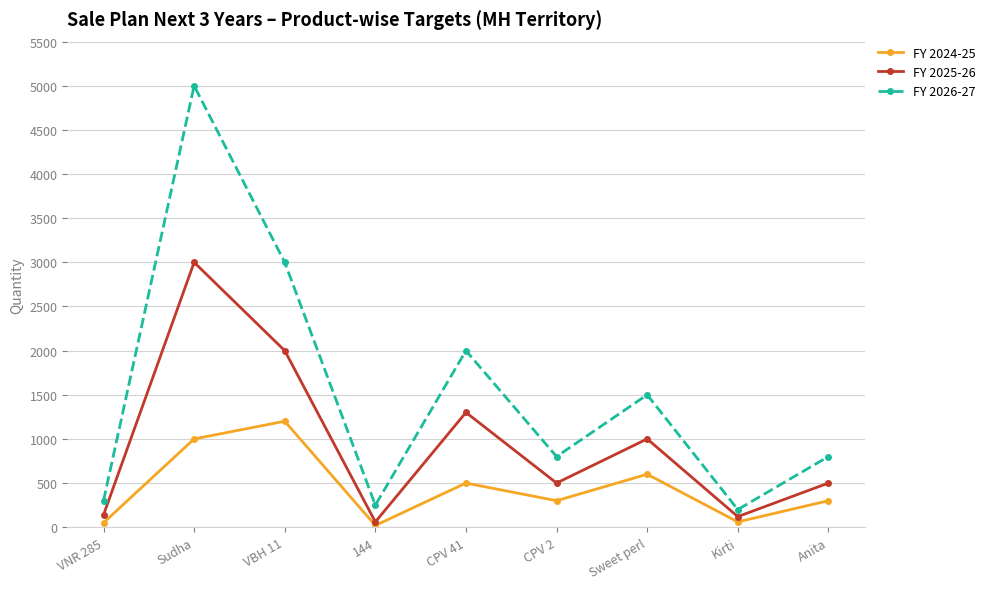

Is this an area chart (filled region under the line)?

No